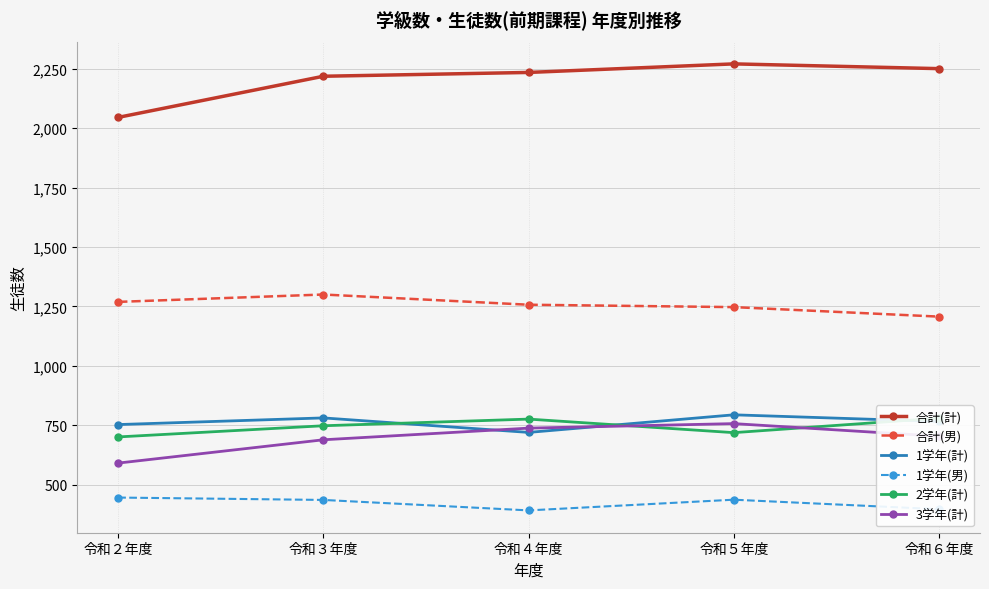

Which series has the largest total across all categories?

合計(計)